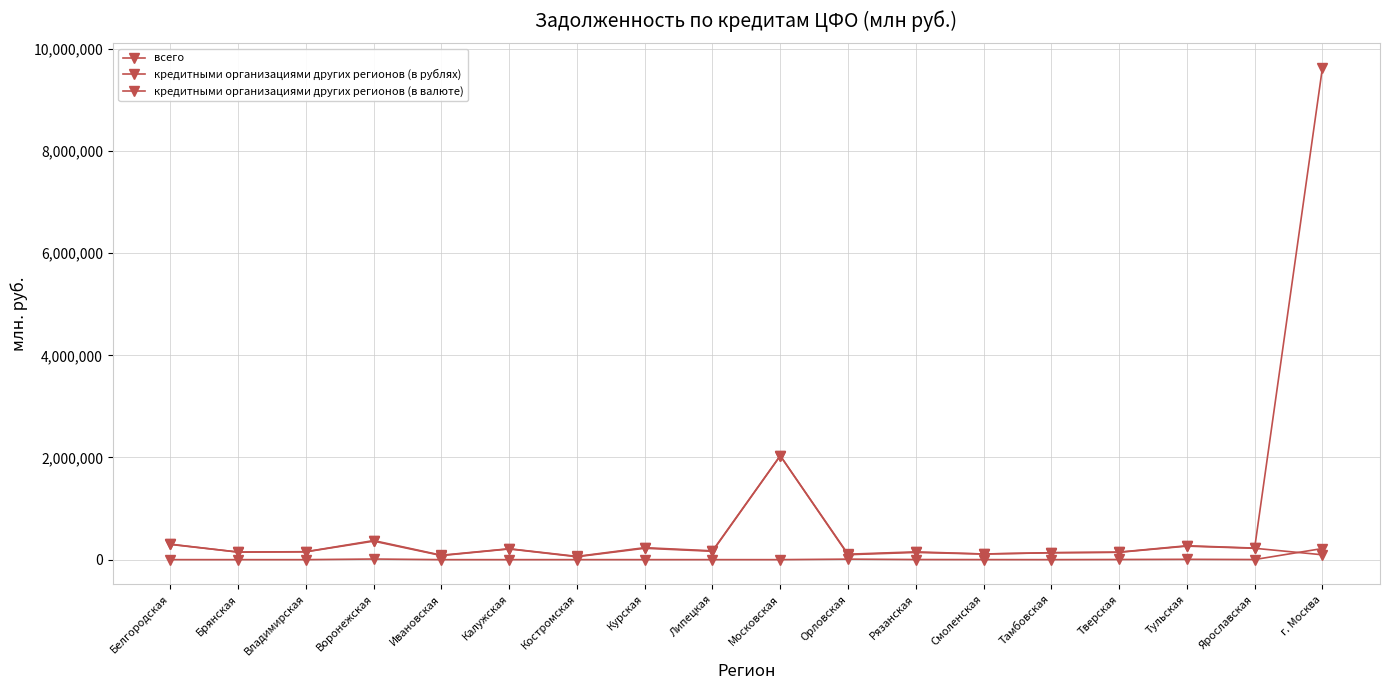

Is the value of кредитными организациями других регионов (в рублях) at Калужская greater than the value of кредитными организациями других регионов (в валюте) at Тамбовская?

Yes